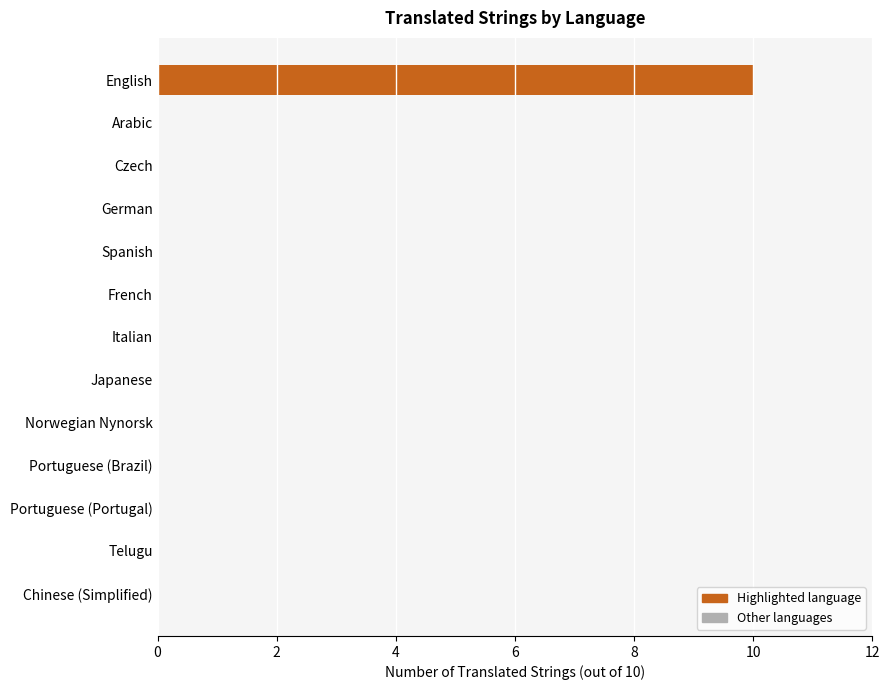

How many bars are there in total?

13